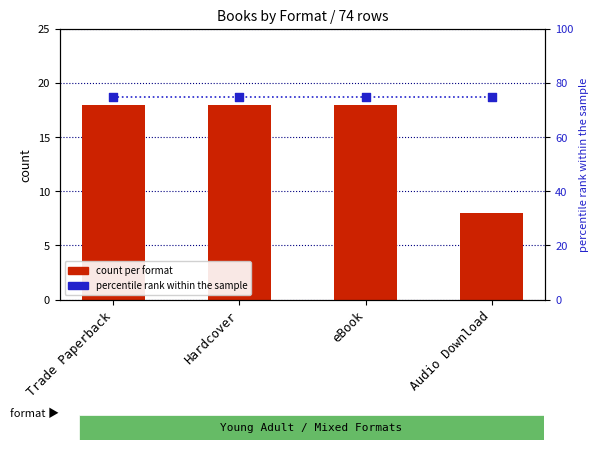

Which series has the largest total across all categories?

percentile rank within the sample